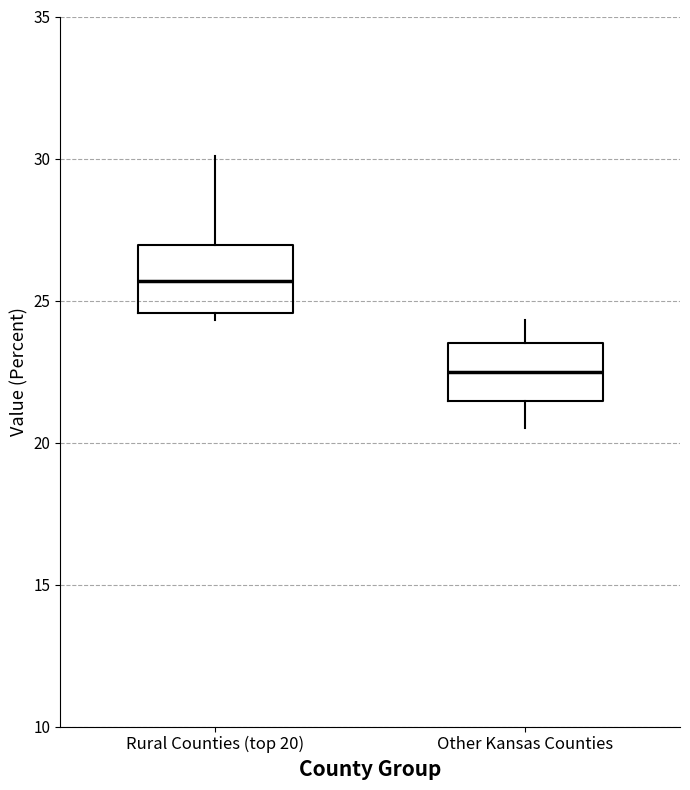

Which box's median line is the highest?

Rural Counties (top 20)